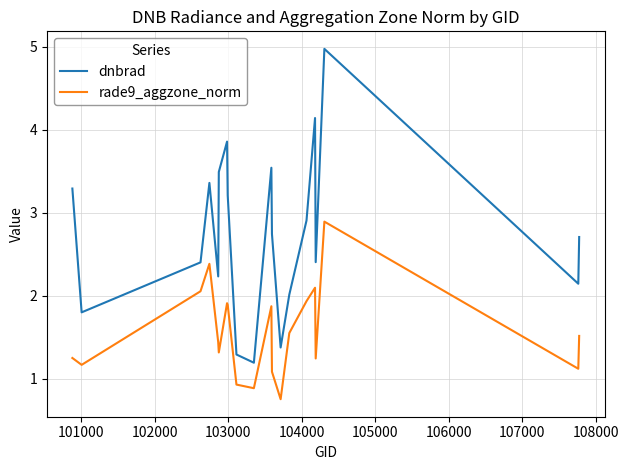

True or false: dnbrad and rade9_aggzone_norm cross at least once.

False